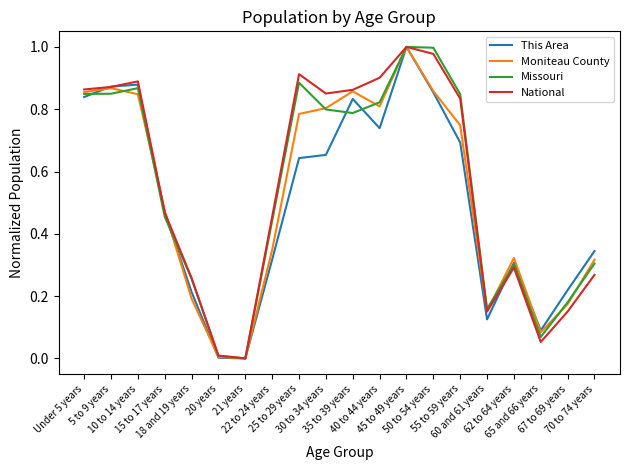

How many lines are shown in the chart?

4